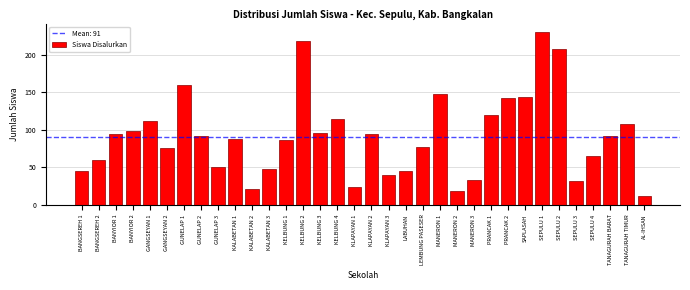

What is the ratio of the value at SEPULU 3 to the value at GUNELAP 3?

0.6